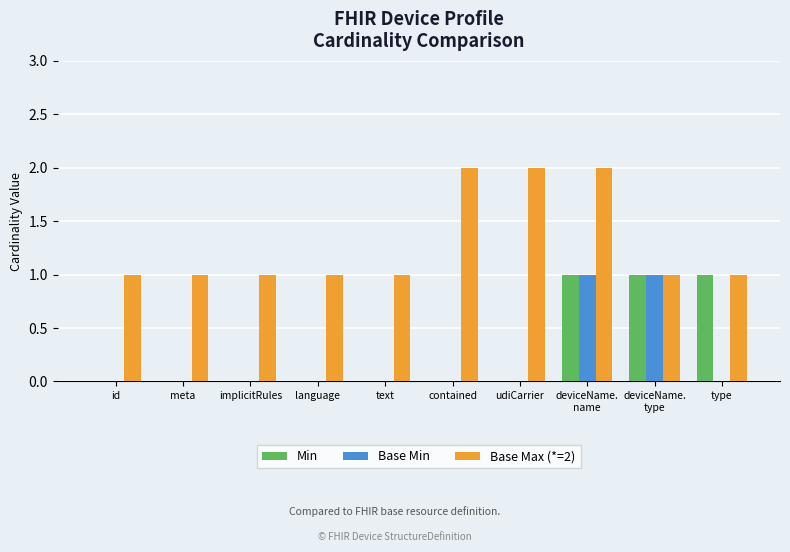

Is it true that Base Max (*=2) equals 2 at udiCarrier?

True